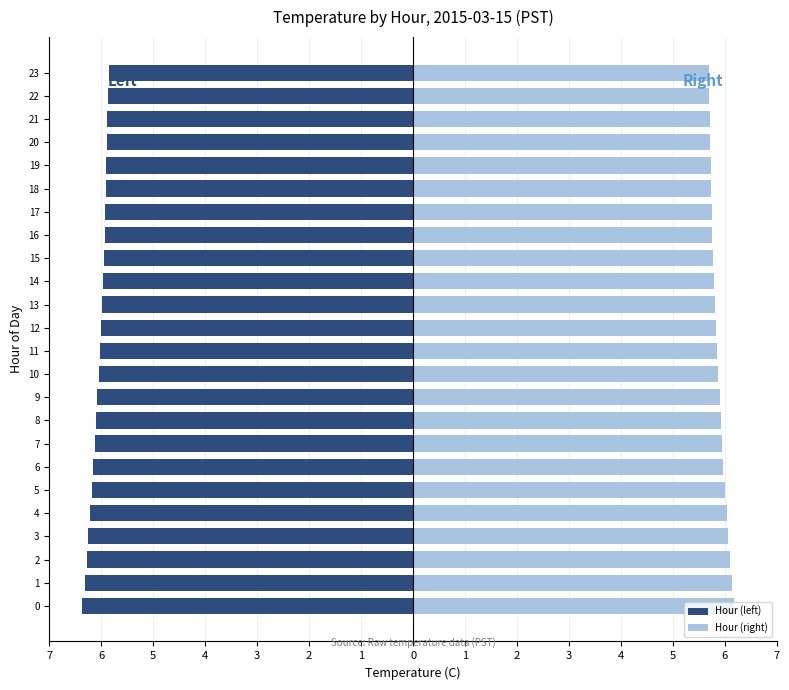

What is the difference between the highest and lowest values at 17?

11.7